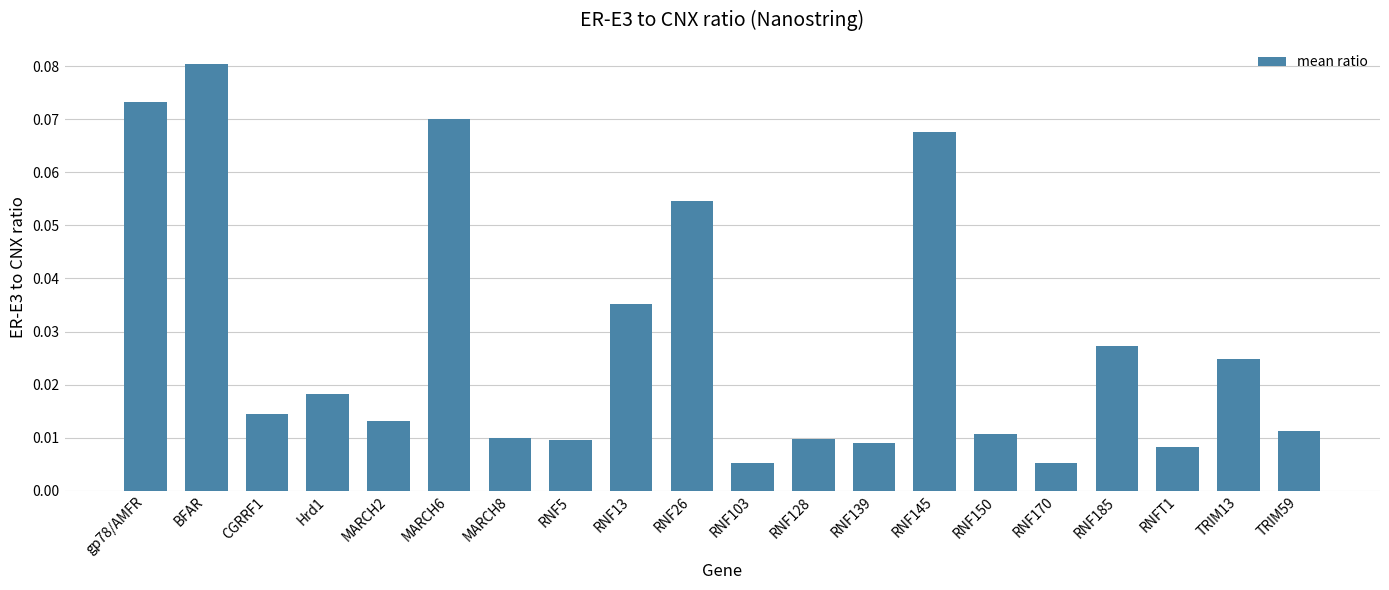

The chart shows a value of 0.0 at RNF26. True or false?

False